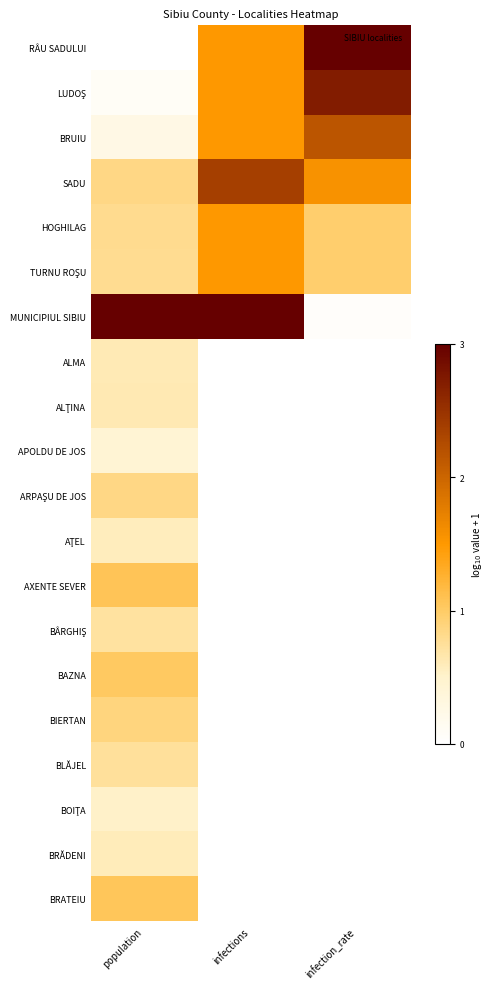

Rank the series by their maximum value, from lowest to highest.

APOLDU DE JOS, BOIŢA, AŢEL, BRĂDENI, ALMA, ALŢINA, BÂRGHIŞ, BLĂJEL, ARPAŞU DE JOS, BIERTAN, BAZNA, BRATEIU, AXENTE SEVER, HOGHILAG, TURNU ROŞU, BRUIU, SADU, LUDOŞ, RÂU SADULUI, MUNICIPIUL SIBIU